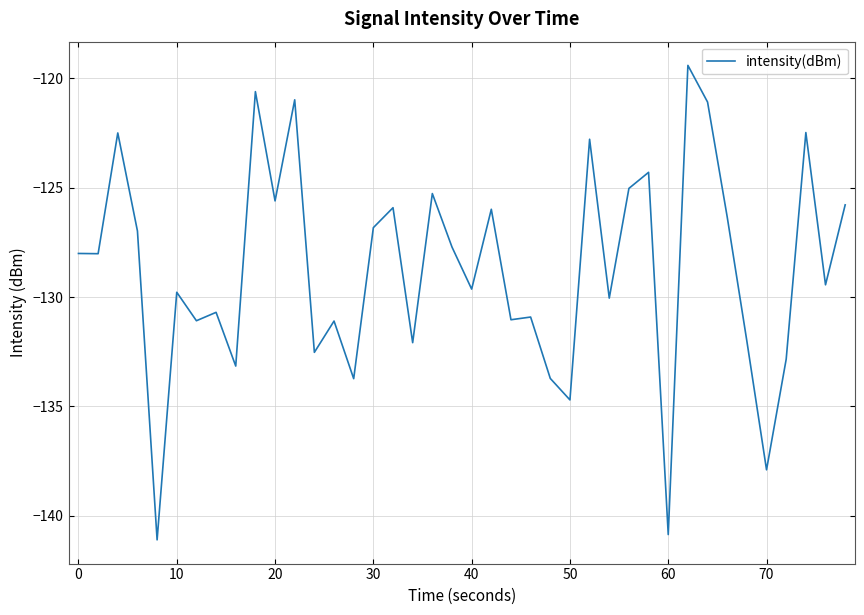

What is the maximum value shown in the chart?

-119.4